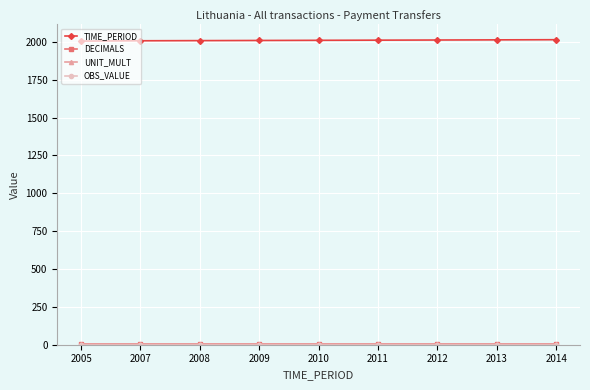

At how many categories does at least one series exceed 38?

9